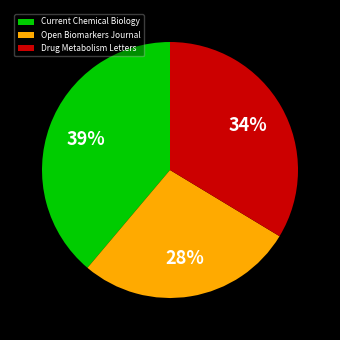

Is there a majority slice in this chart?

No